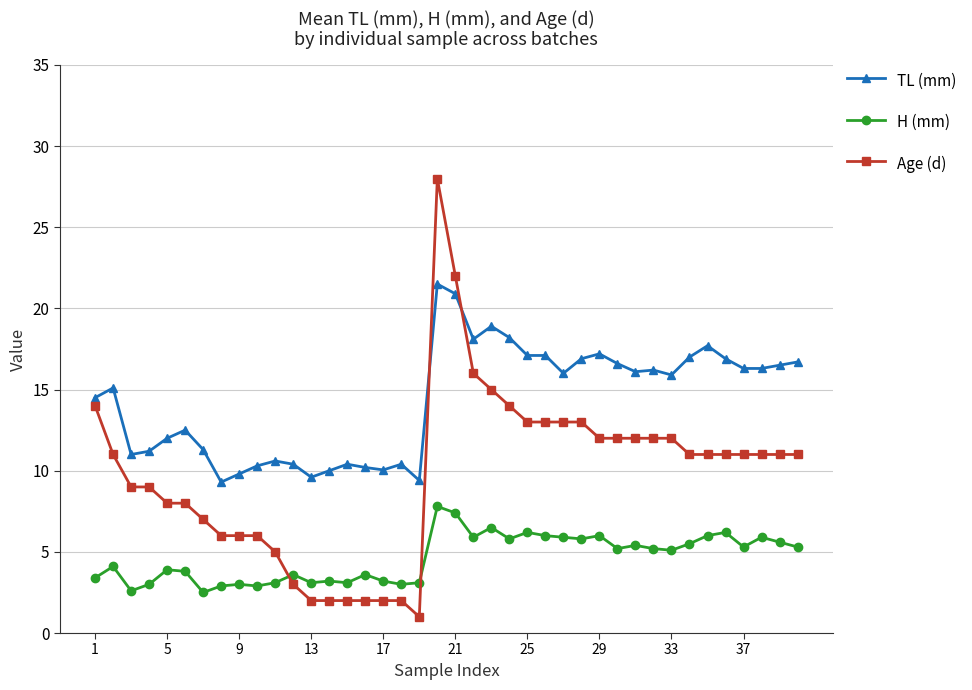

True or false: TL (mm) has more than 0 points higher than both neighbors.

True